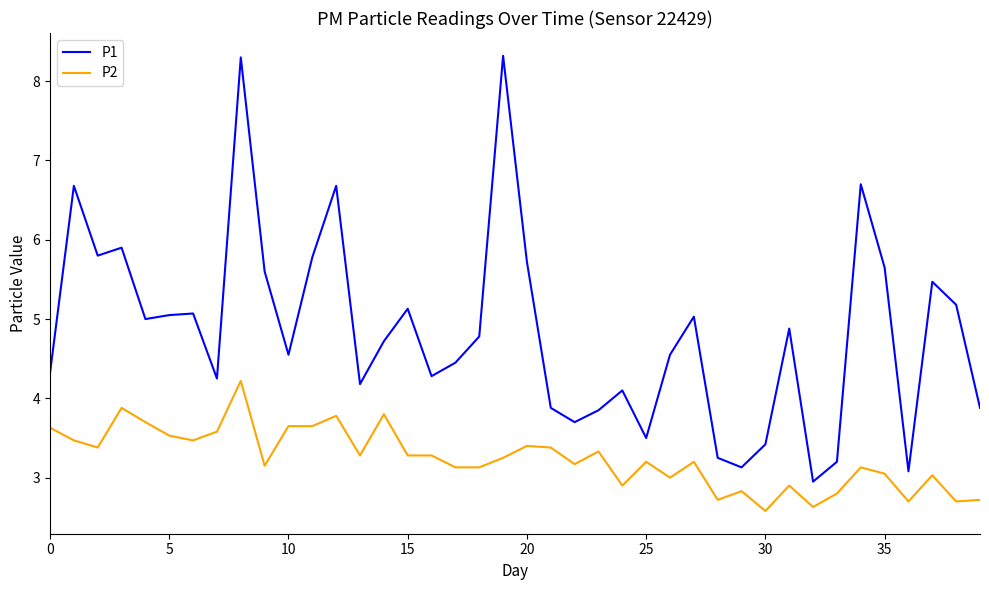

Which series has the widest spread of values?

P1